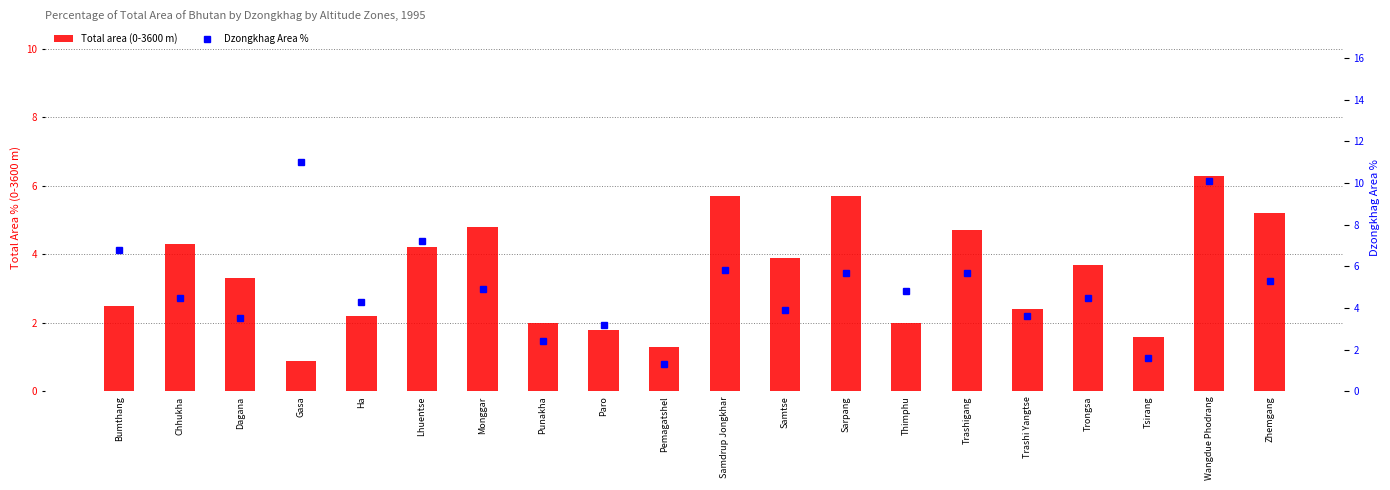

What is the label of the 20th bar from the left?

Zhemgang